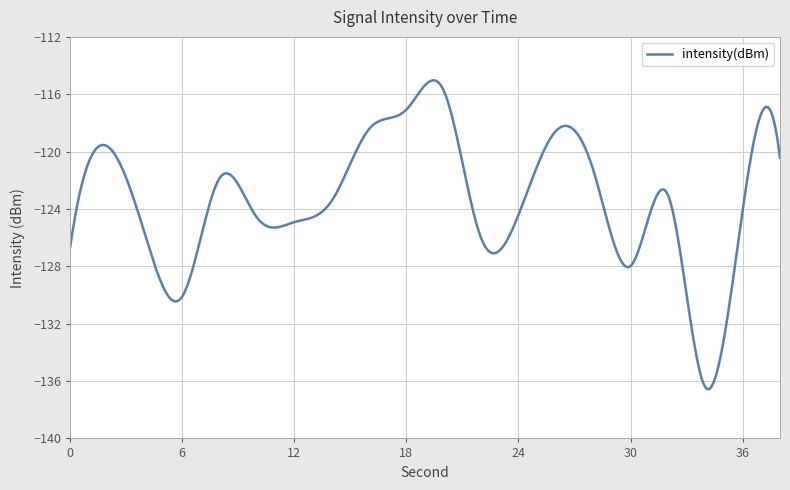

Is this an area chart (filled region under the line)?

No